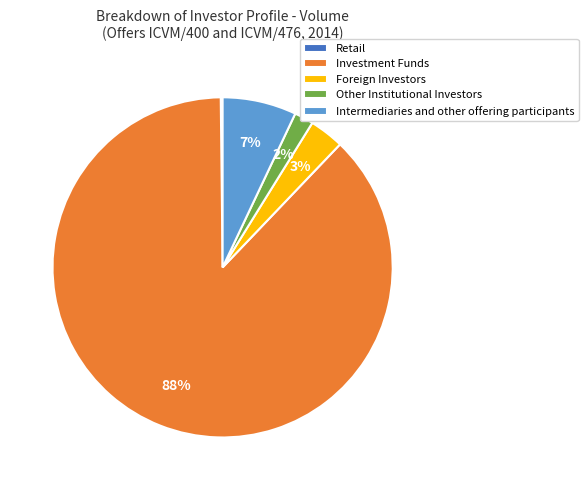

Is it true that Intermediaries and other offering participants is 7% of the pie?

True